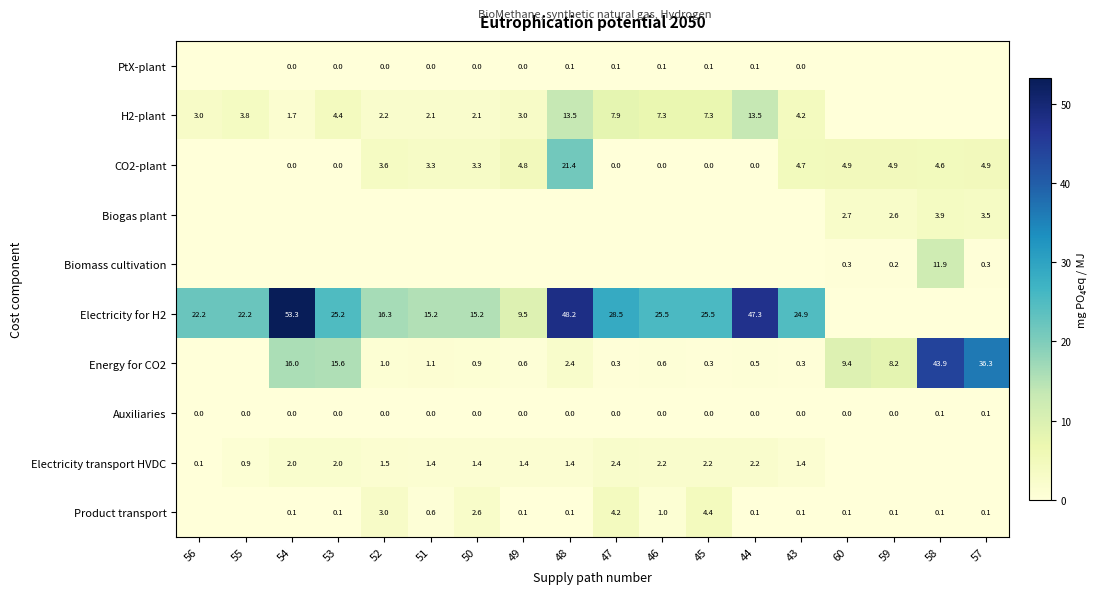

Is it true that Electricity for H2 equals 16.3 at 52?

True